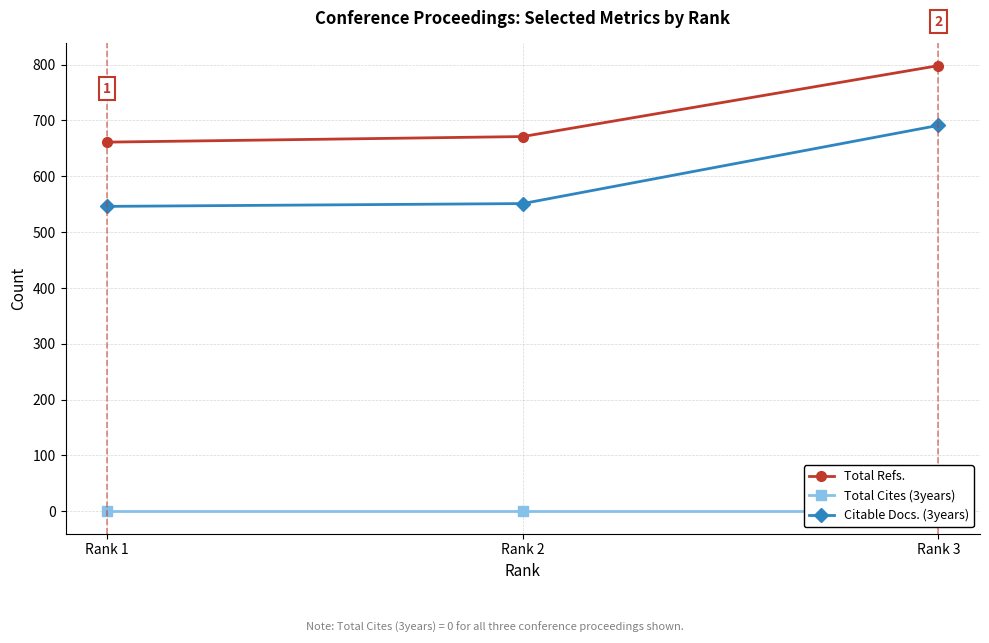

What is the difference between the Total Refs. values at Rank 2 and Rank 3?

127